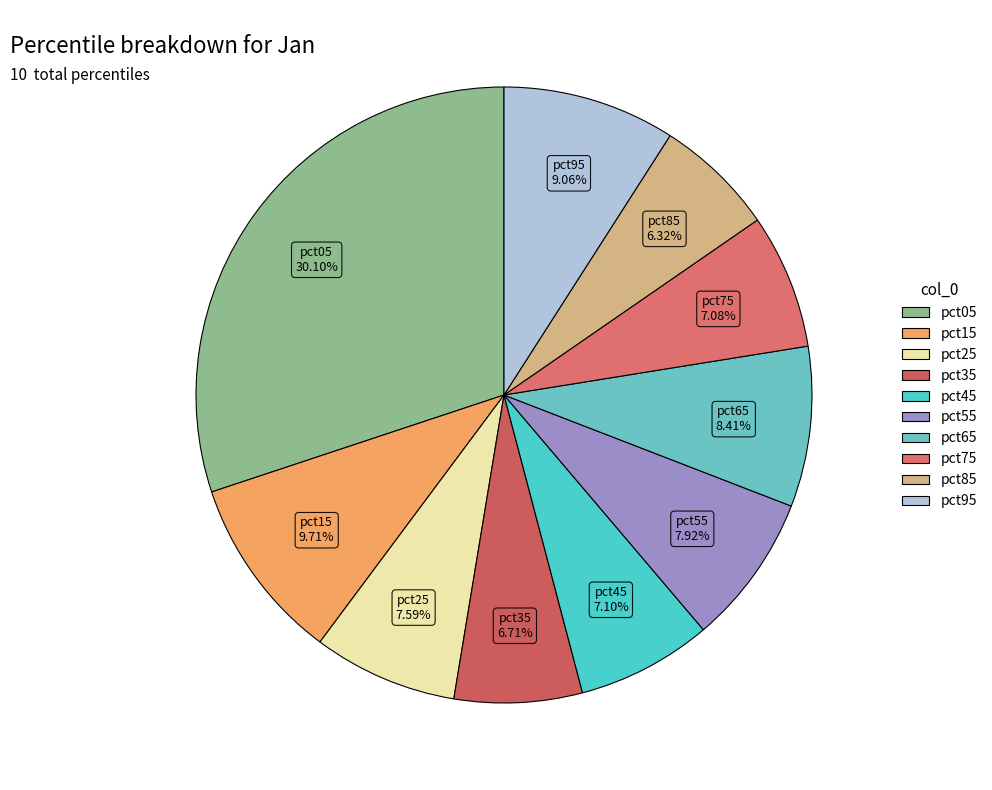

To the nearest percent, what is the difference between the largest and smallest slice percentages?

24%